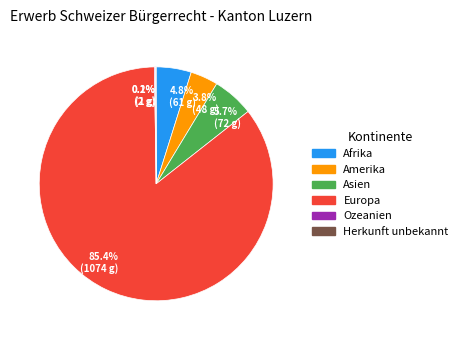

Which category has the biggest portion of the pie?

85.4% (1074 g)